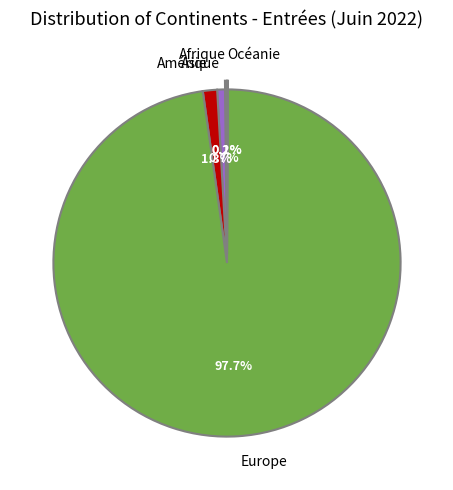

How much of the chart is everything except Amérique?

99.3%